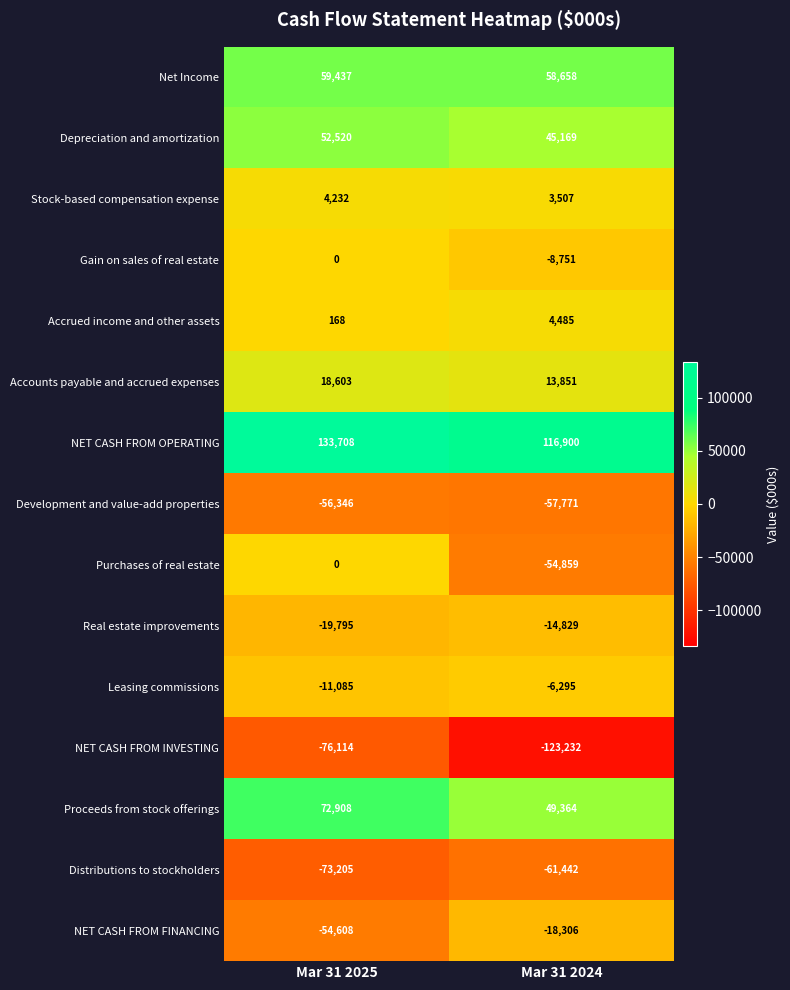

What is the total value across all series at Mar 31 2024?

-53551